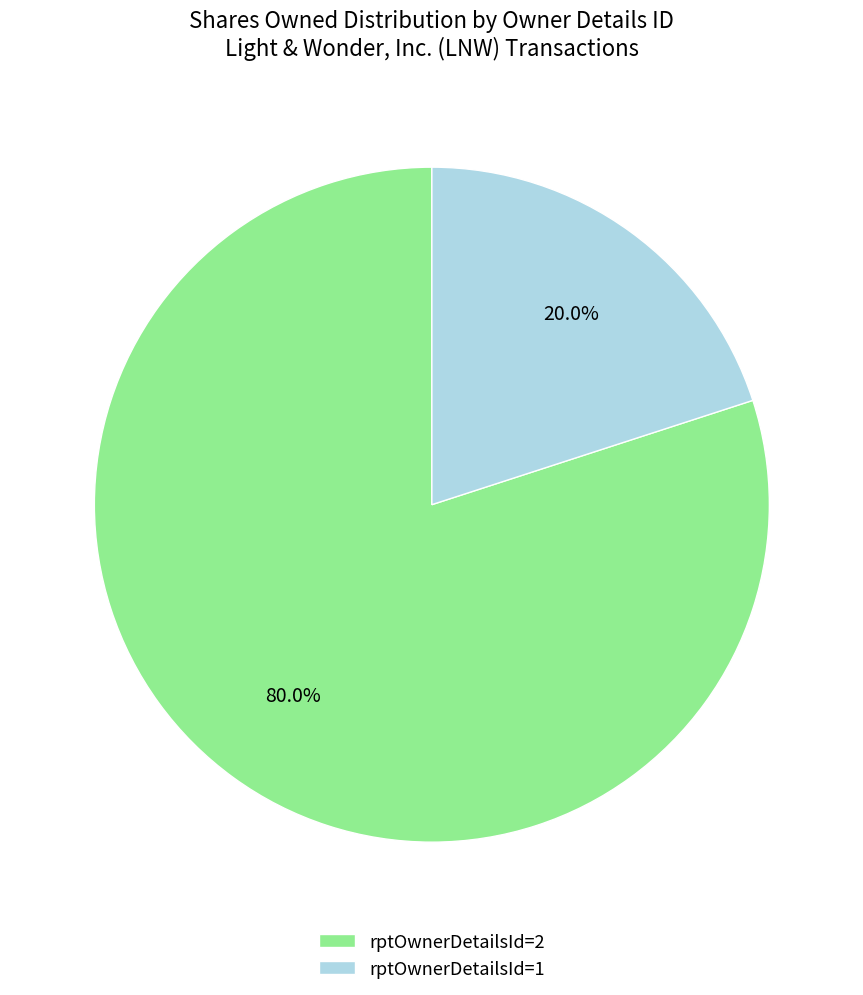

What percentage is the rptOwnerDetailsId=2 slice, to the nearest percent?

80%